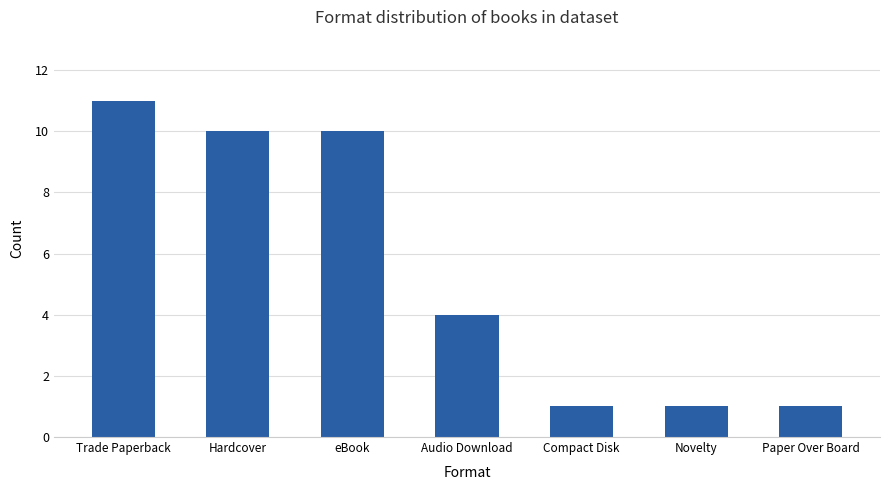

How many series are shown in this chart?

1